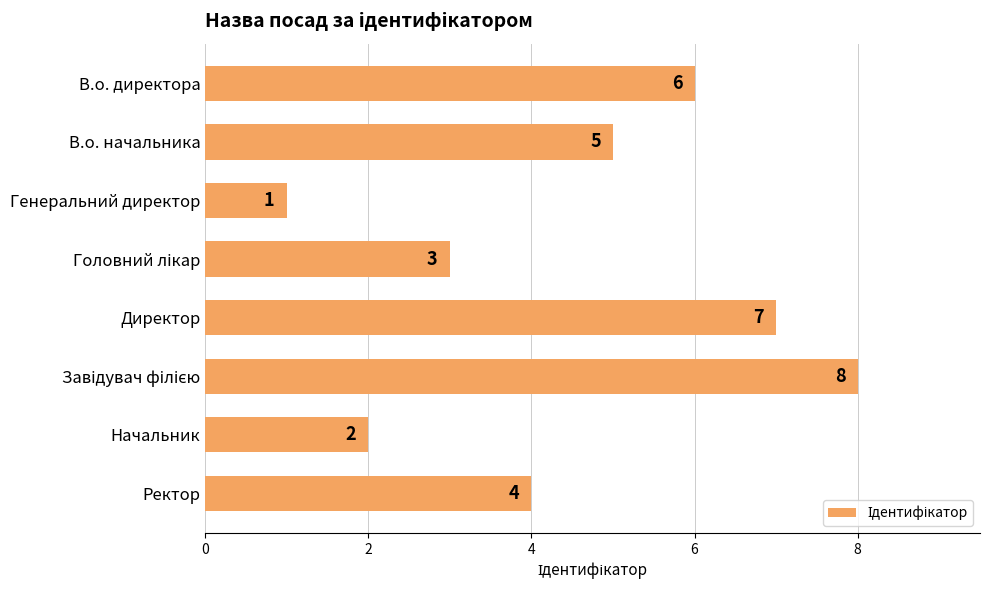

What is the change in value from В.о. директора to Генеральний директор?

-5